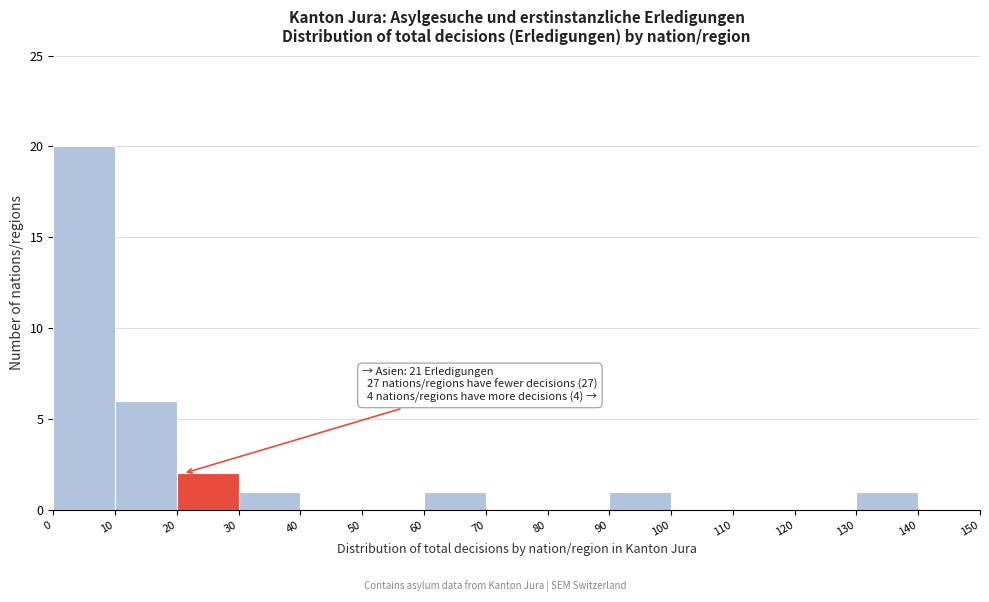

Which range on the x-axis has the tallest bar?

0 to 10